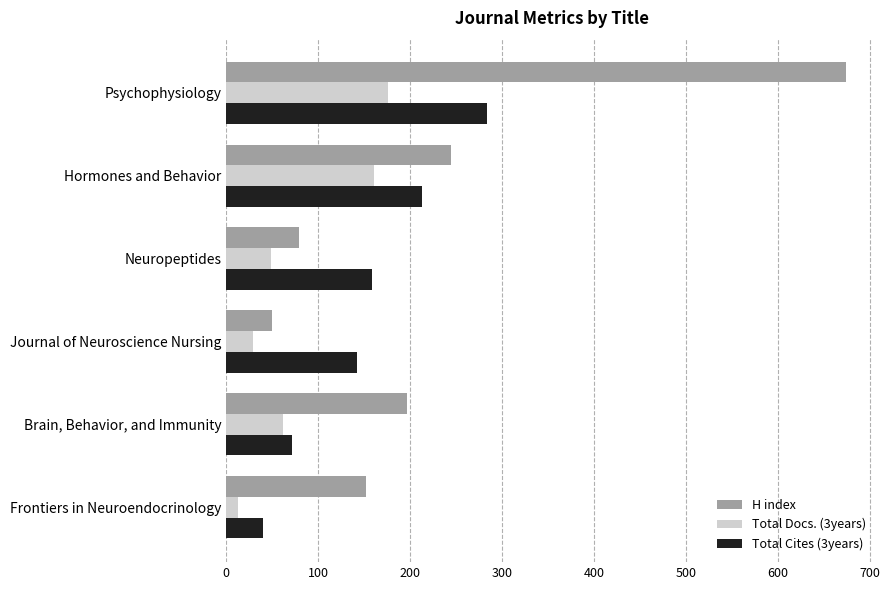

Which series has the widest spread of values?

H index